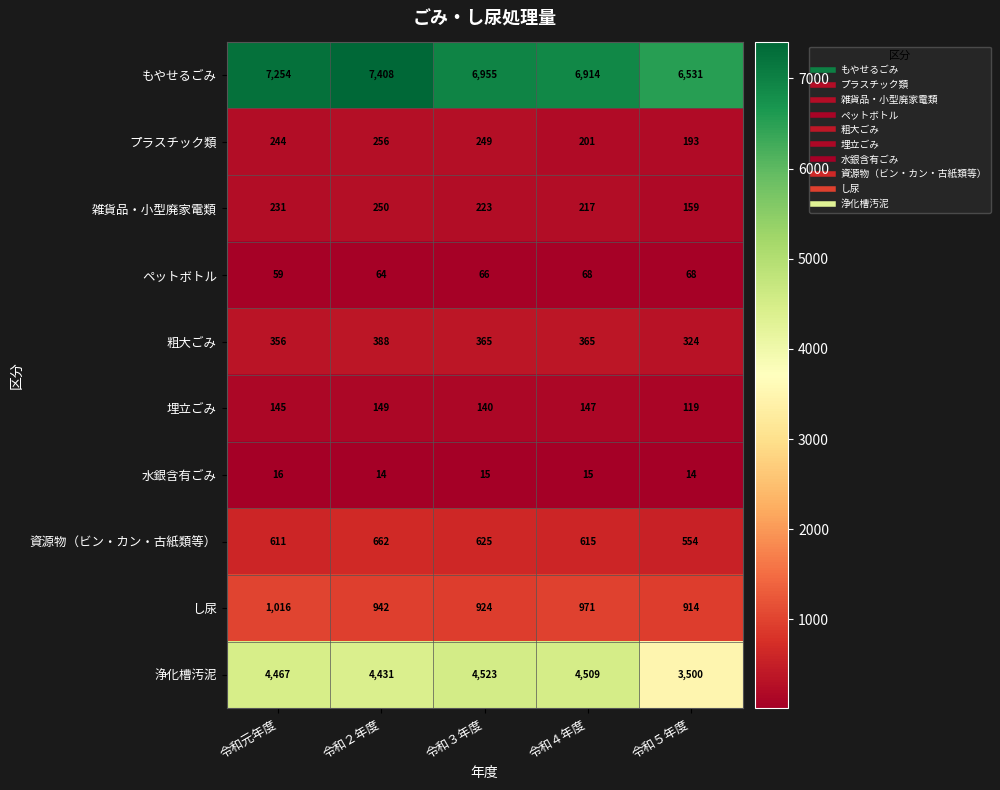

Count the number of categories in the chart.

5